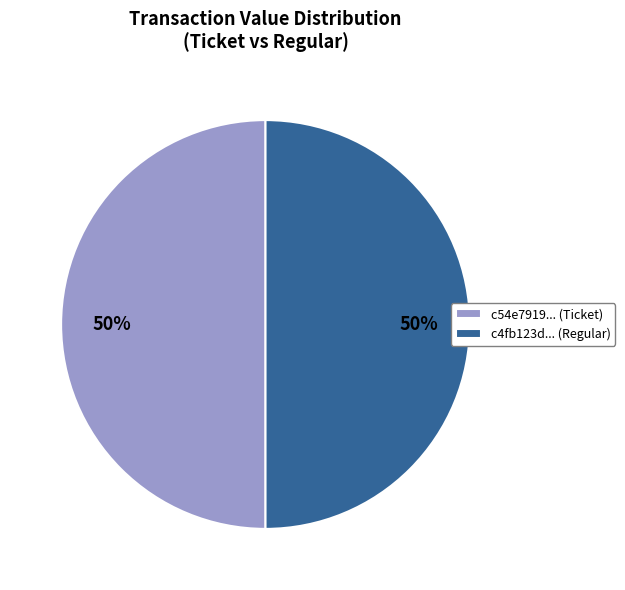

Is the sum of c4fb123d... (Regular) and c54e7919... (Ticket) greater than half?

Yes